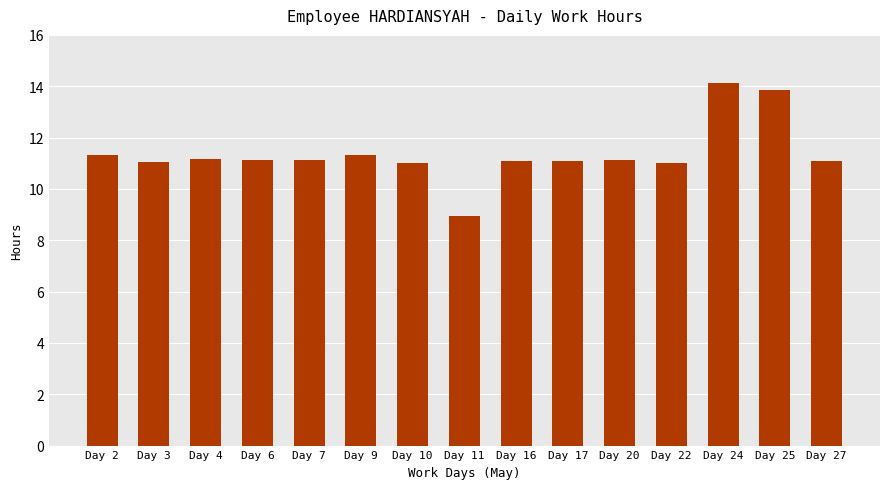

What is the approximate value at Day 4?

11.2